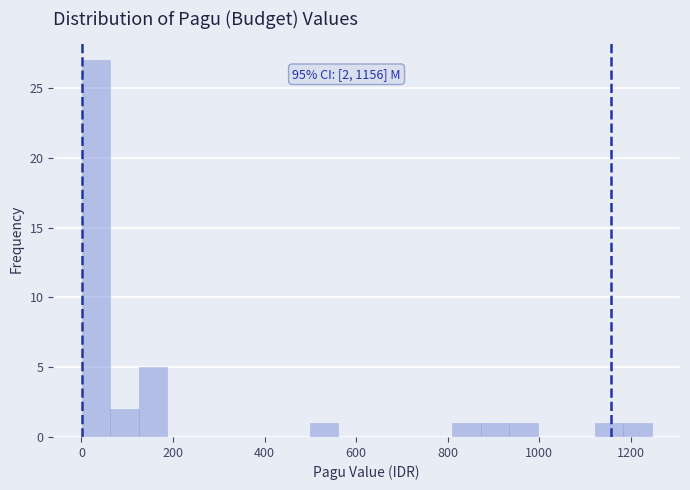

Read against the x-axis, roughly where is the centre of the tallest bar?

40